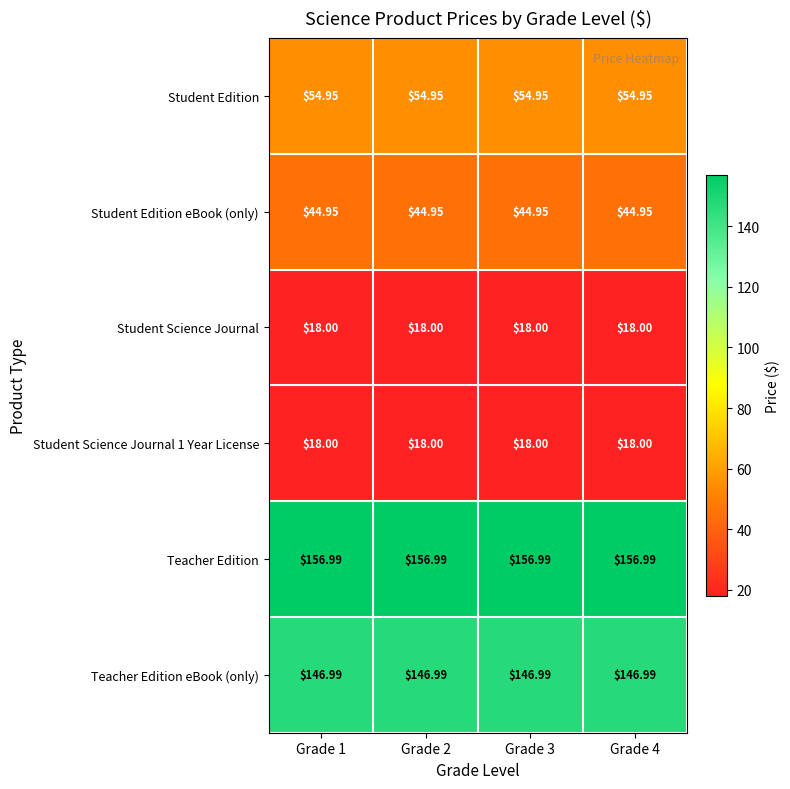

Which series has the largest total across all categories?

Teacher Edition